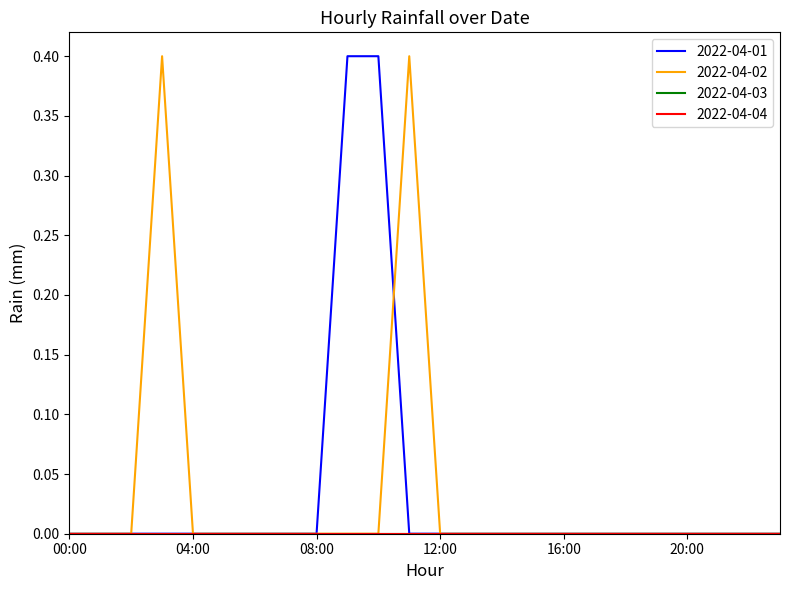

Is this an area chart (filled region under the line)?

No